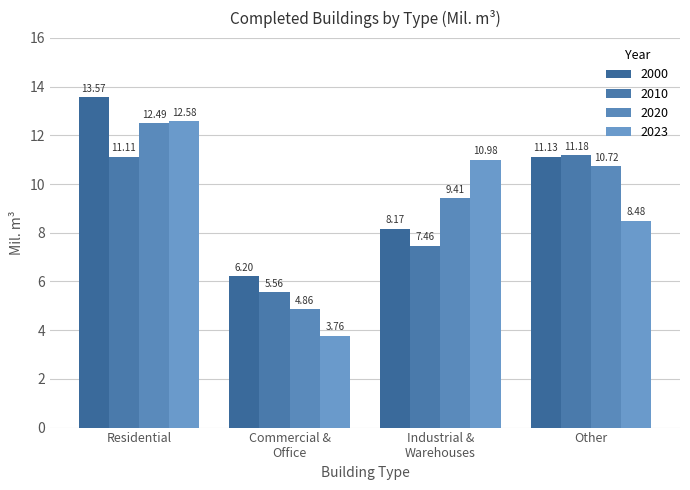

Does the chart contain any negative values?

No